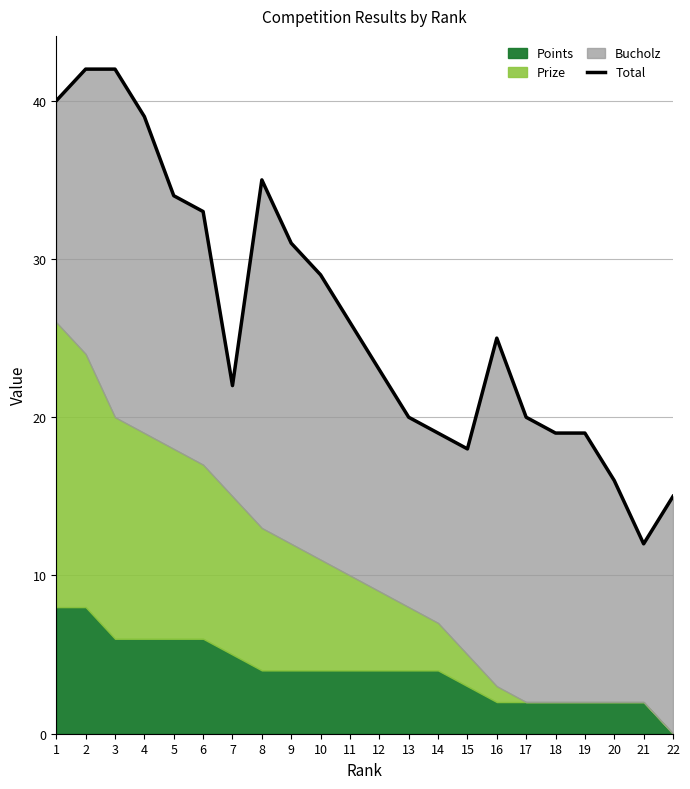

What is the smallest value displayed?

12